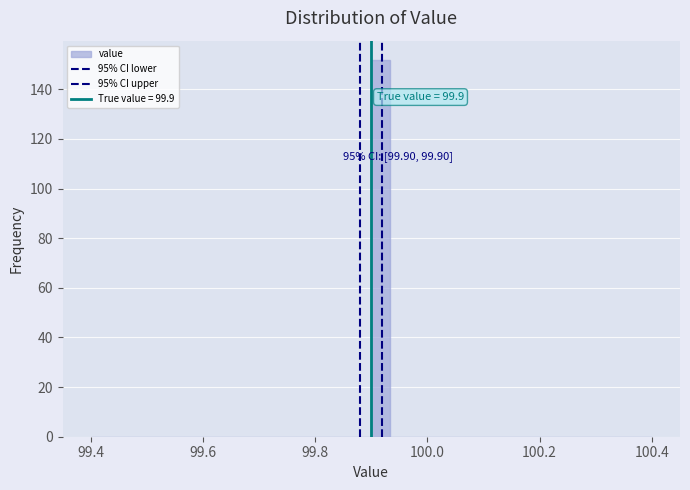

Around what value on the x-axis is the tallest bar? Give the approximate position of its centre, as read against the axis.

99.92